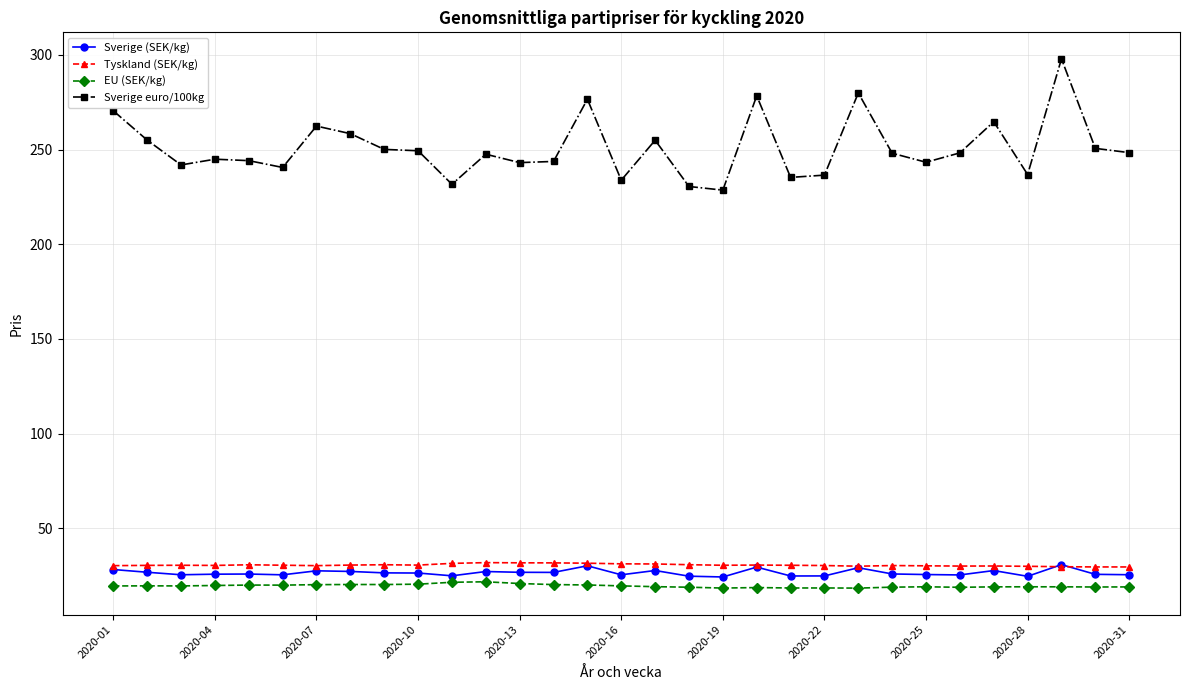

What is the value of the EU (SEK/kg) point at the 16th from the left?

19.7